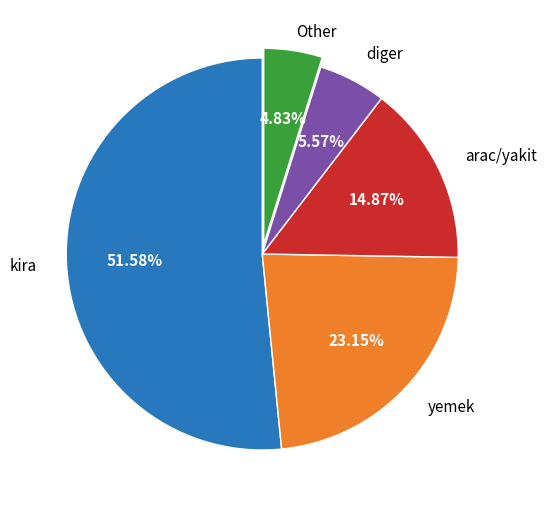

Is there a majority slice in this chart?

Yes